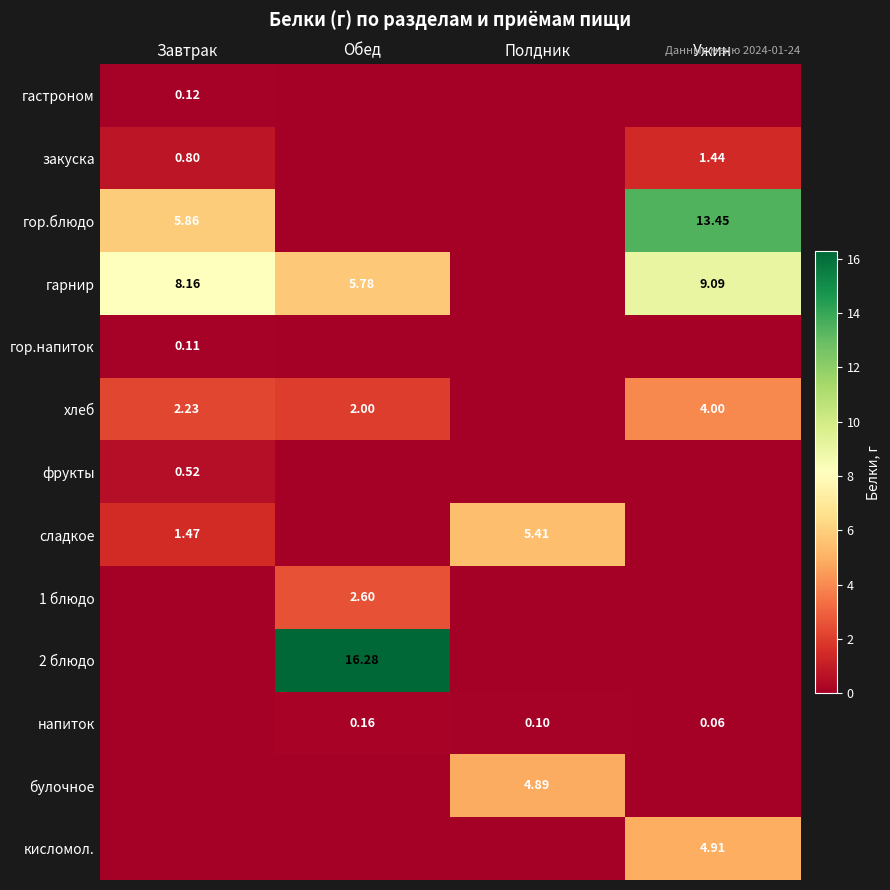

Which series has the largest total across all categories?

гарнир